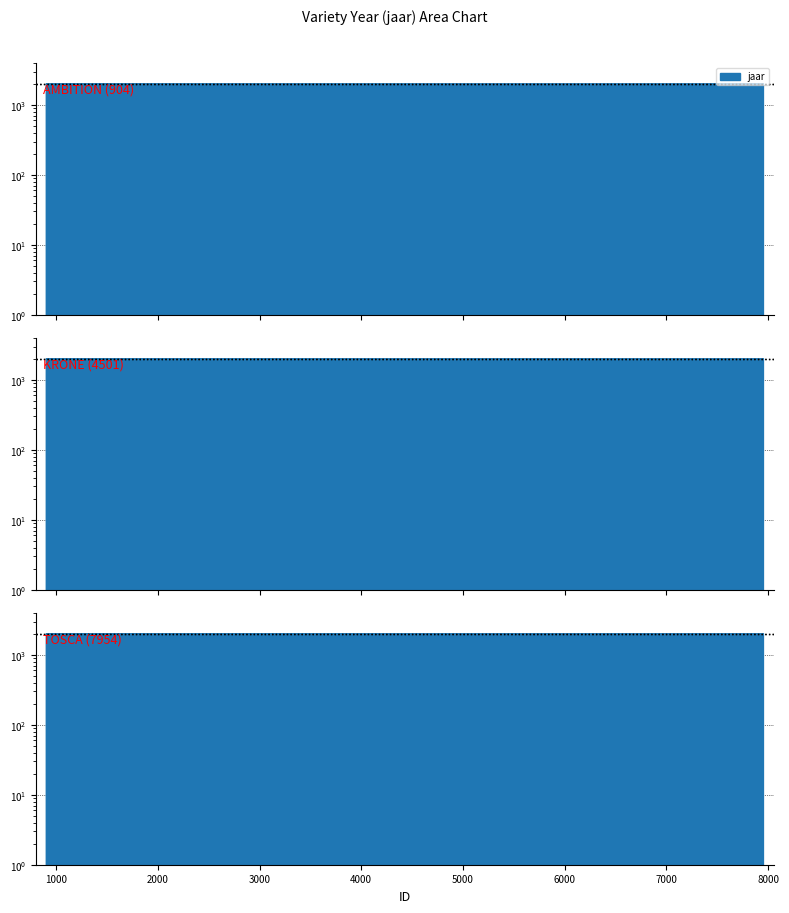

How many series are shown in this chart?

1